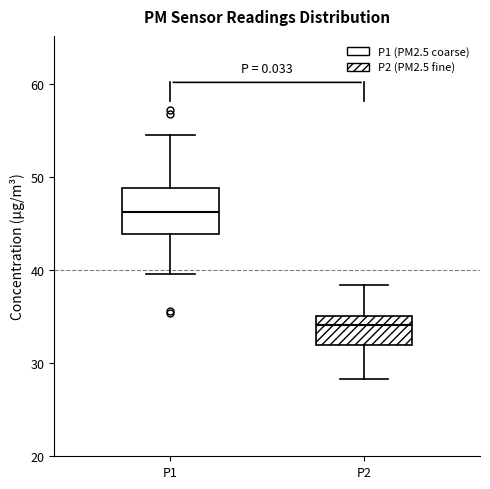

Which box is the tallest, from its lower edge to its upper edge?

P1